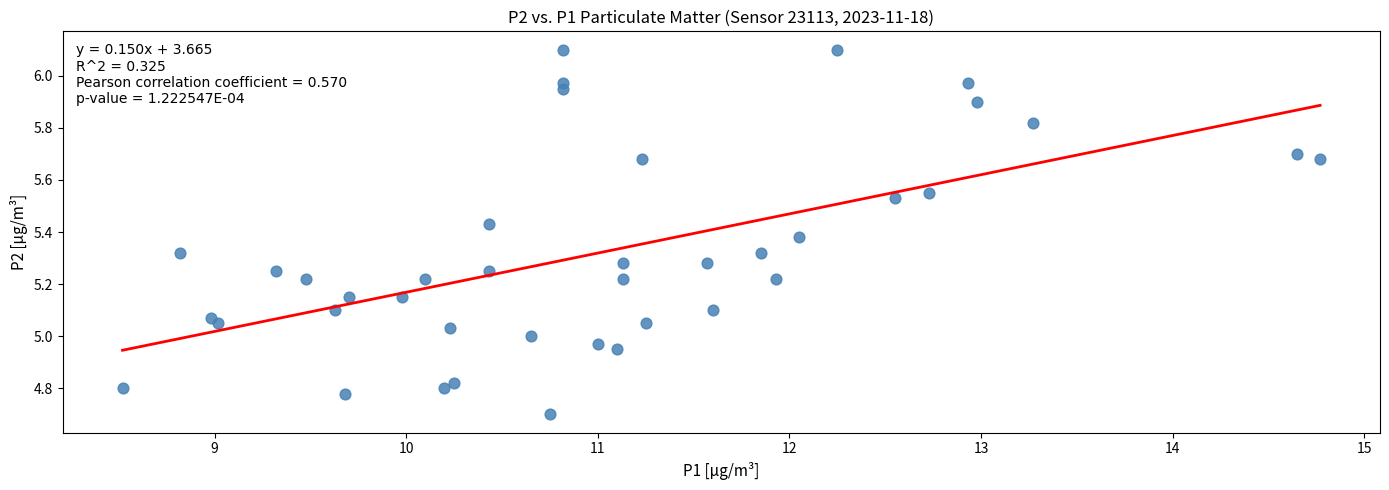

What is the range of X values (max minus min)?

6.2